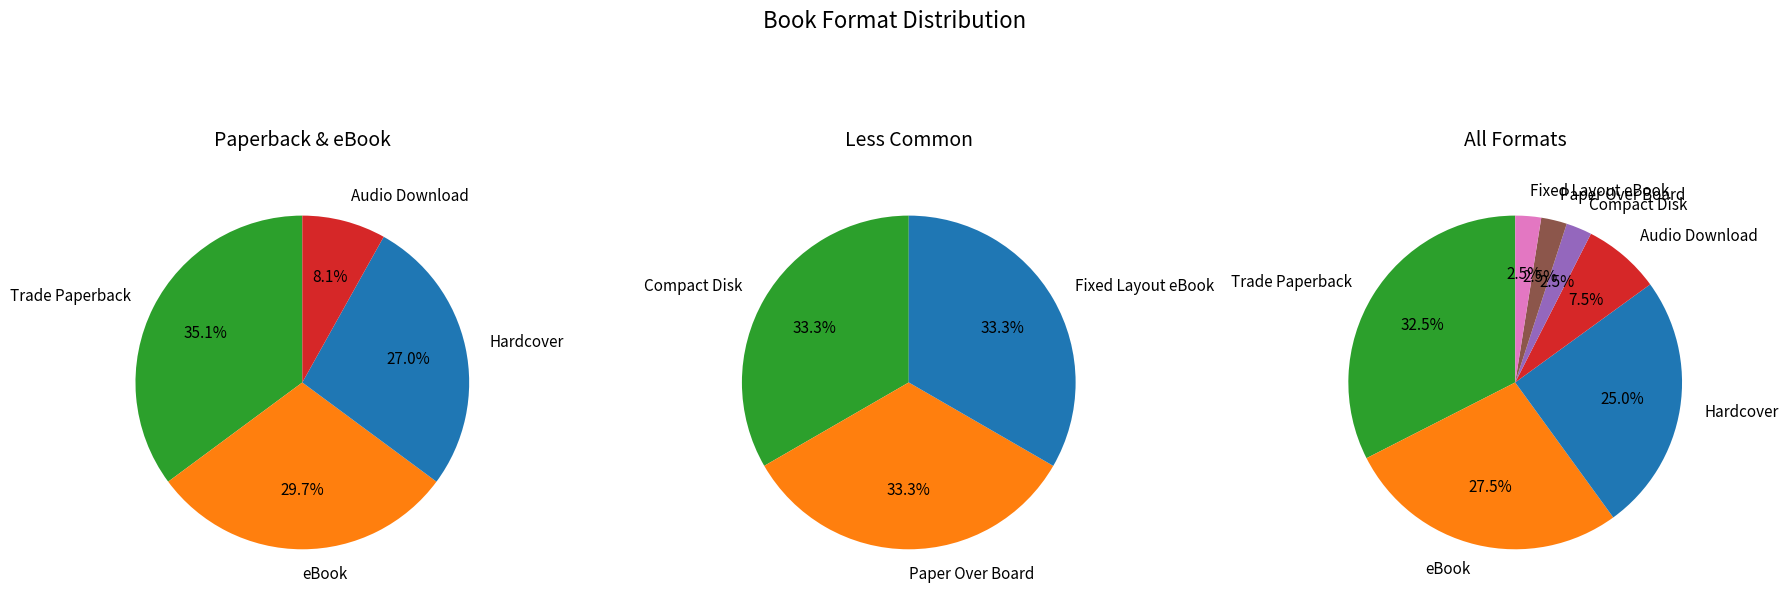

How many slices are in this pie chart?

7